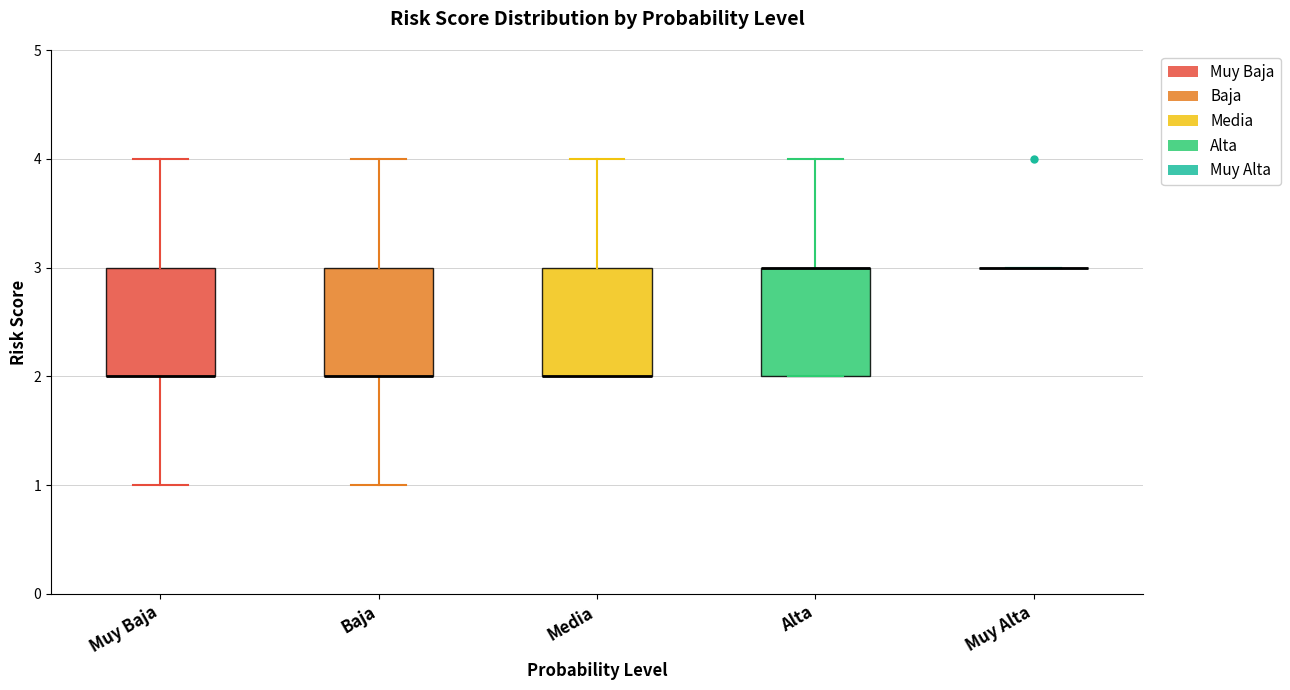

Where is the upper edge of the box for Baja on the y-axis? The values are not printed on the chart, so give them approximately, as read against the axis.

3